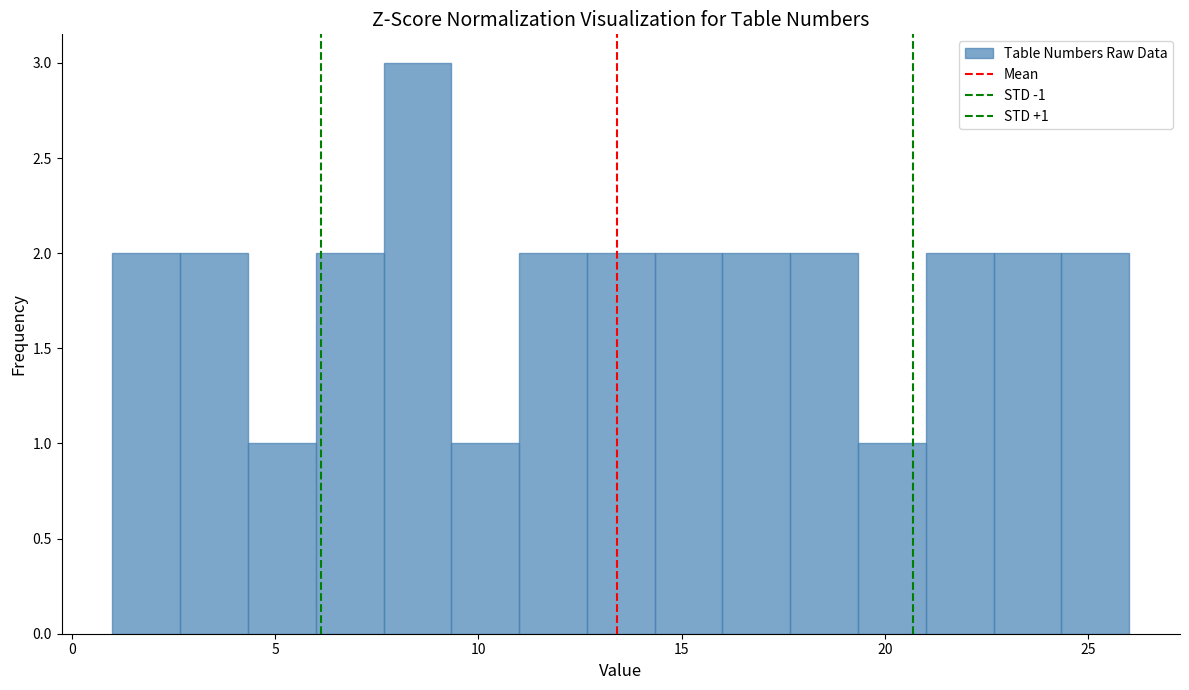

Read against the x-axis, roughly where is the centre of the tallest bar?

8.5